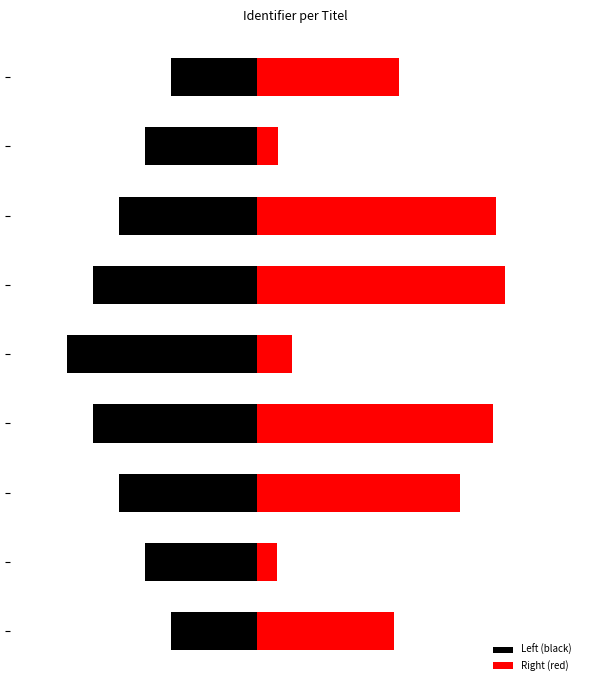

Where does the Right (red) series first go above 224?

2